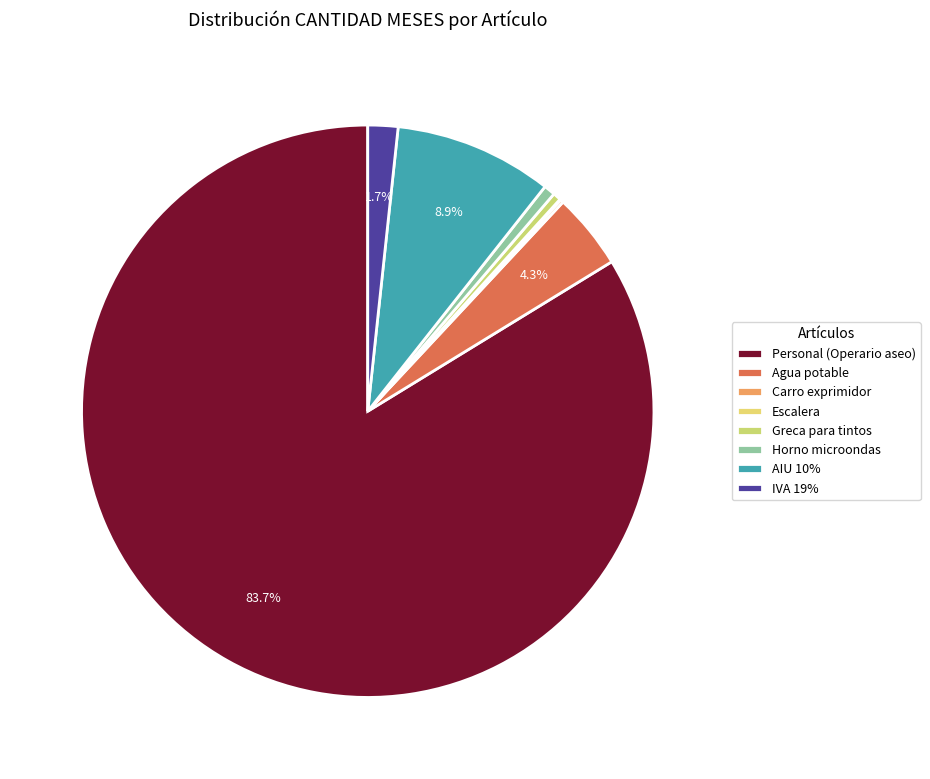

What is the smallest slice in the pie chart?

Escalera